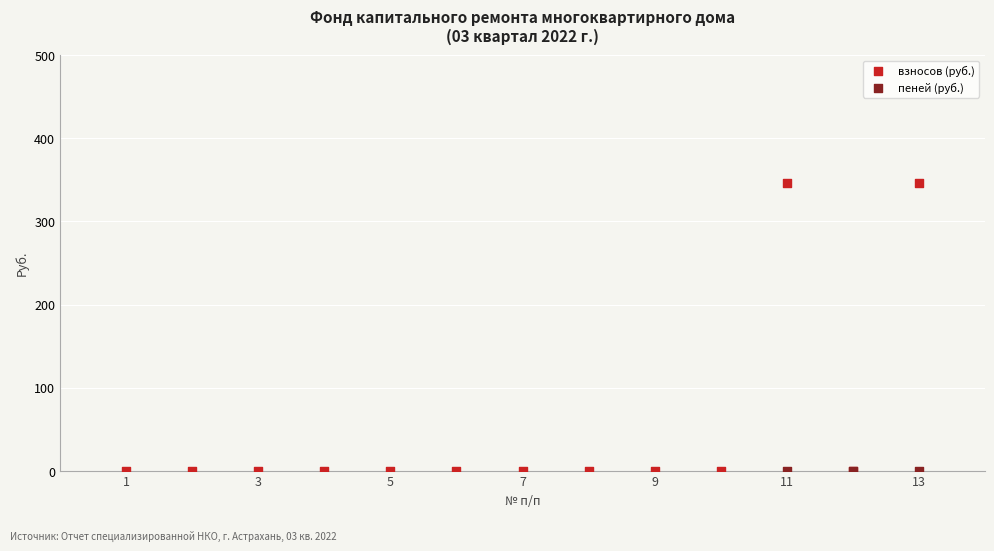

Which series has the widest spread of Y values?

взносов (руб.)